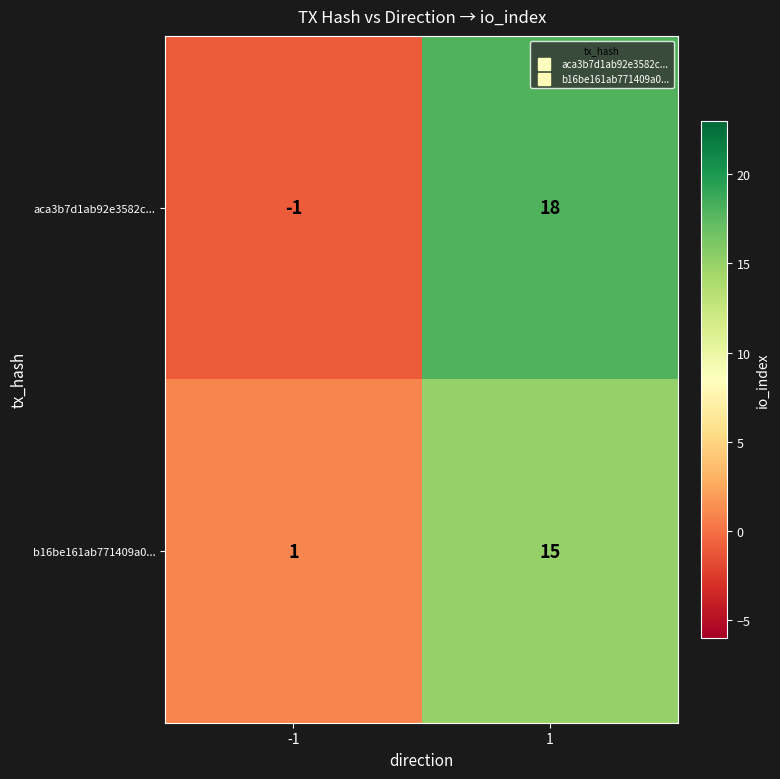

What is the minimum value shown in the chart?

-1